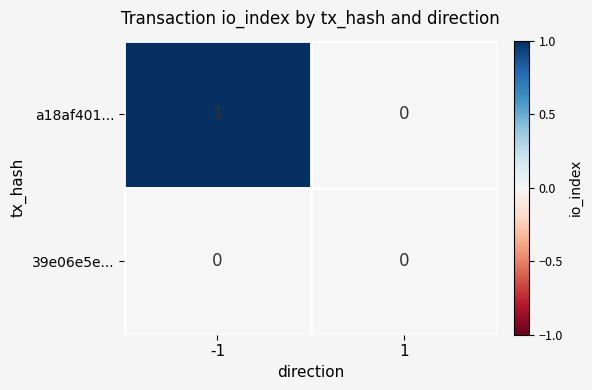

True or false: 39e06e5e... has a value of 0 at 1.

True